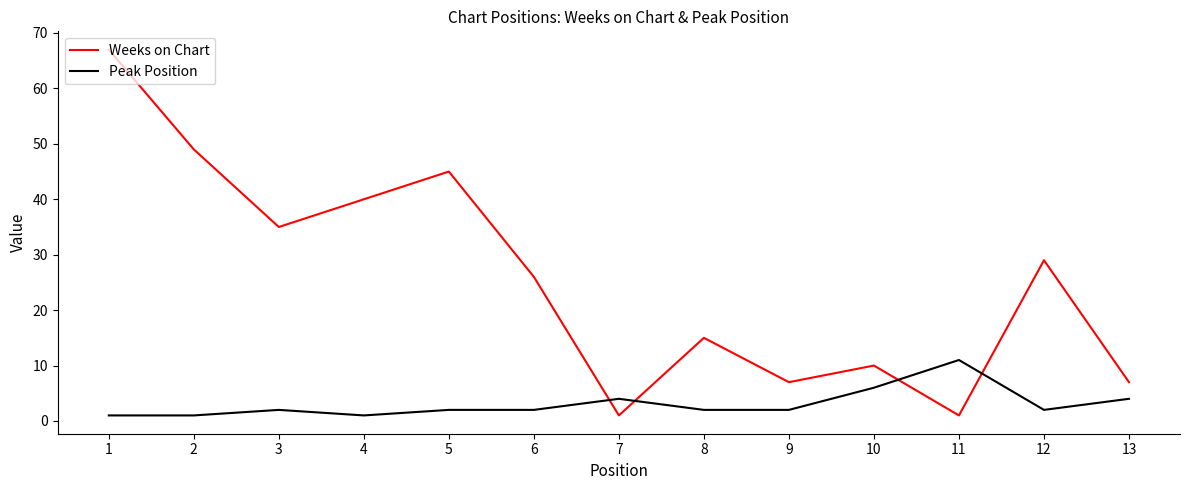

Reading left to right, list all the values displayed in this chart.

Weeks on Chart: 67	49	35	40	45	26	1	15	7	10	1	29	7
Peak Position: 1	1	2	1	2	2	4	2	2	6	11	2	4